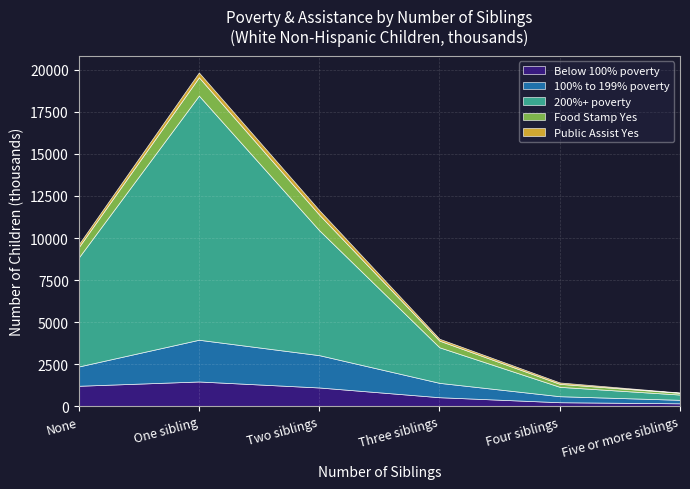

What is the sum of all Food Stamp Yes values?

3311